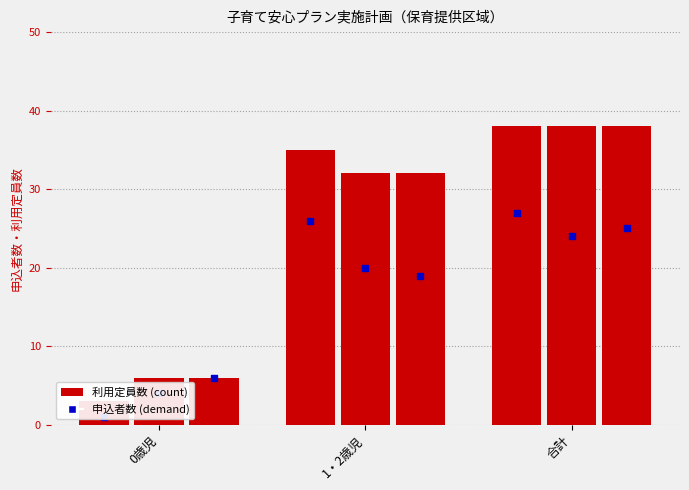

Is the value of 利用定員数 2023実績 at 合計 greater than the value of 申込者数 2019実績 at 1・2歳児?

Yes